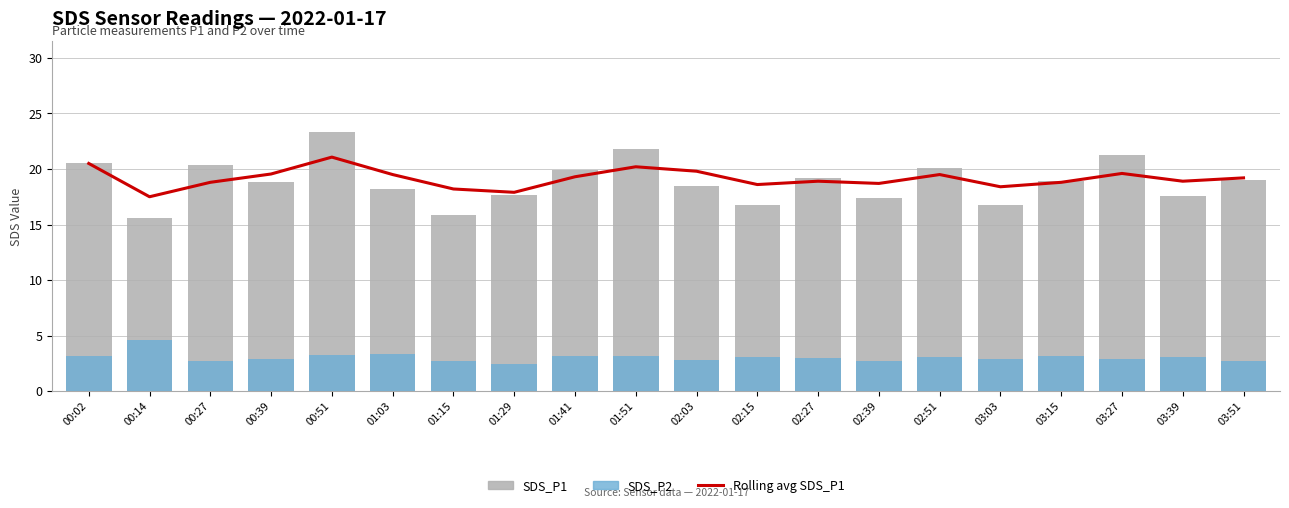

Does the chart contain any negative values?

No